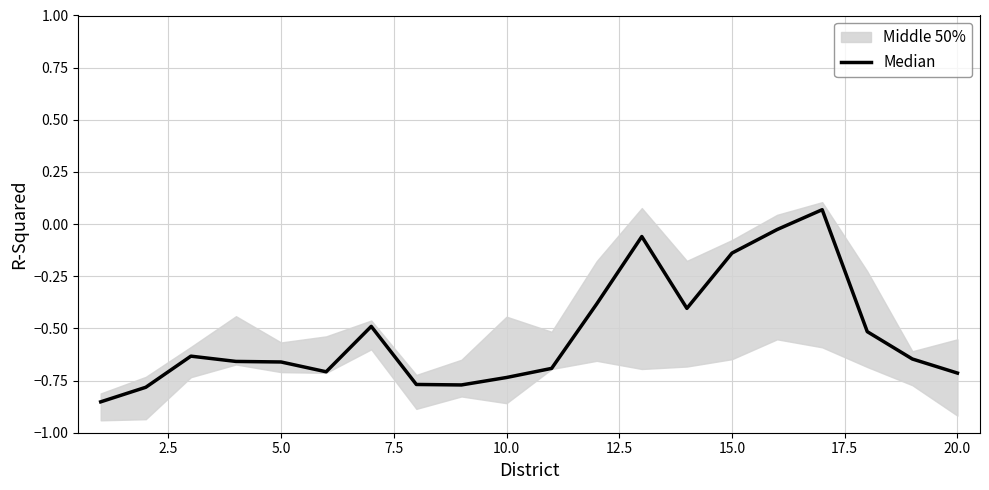

What is the change in value from 0.0 to 19?

+0.1